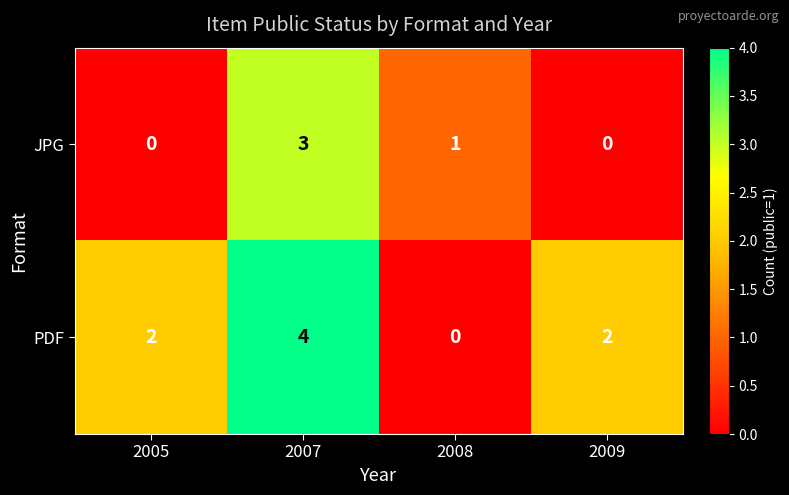

Where does the JPG series first go above 1?

2007